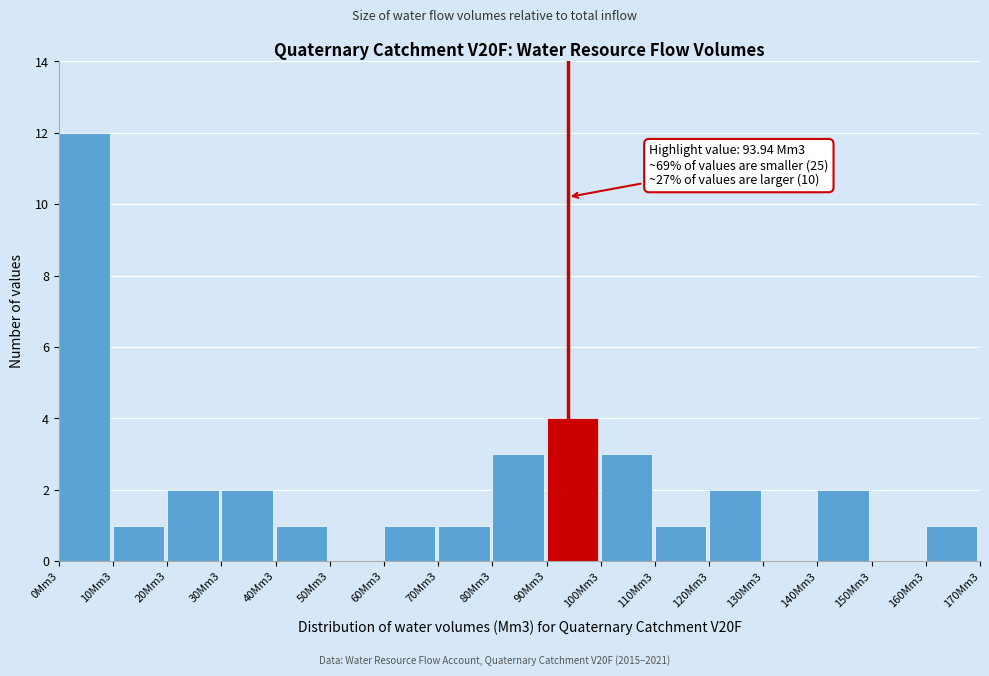

Reading left to right, transcribe all the data shown in this chart.

0Mm3=12	10Mm3=1	20Mm3=2	30Mm3=2	40Mm3=1	50Mm3=0	60Mm3=1	70Mm3=1	80Mm3=3	90Mm3=4	100Mm3=3	110Mm3=1	120Mm3=2	130Mm3=0	140Mm3=2	150Mm3=0	160Mm3=1